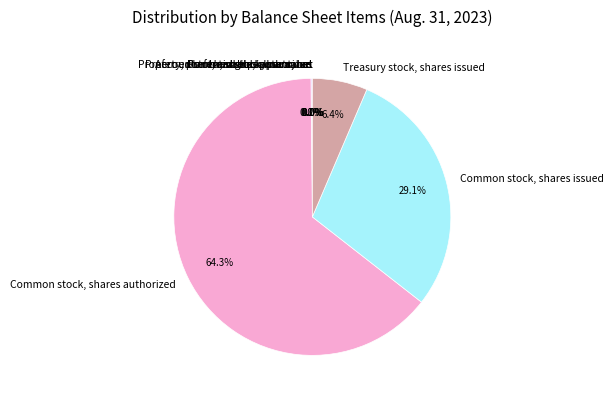

The Preferred stock, par value slice represents 12% of the pie. True or false?

False